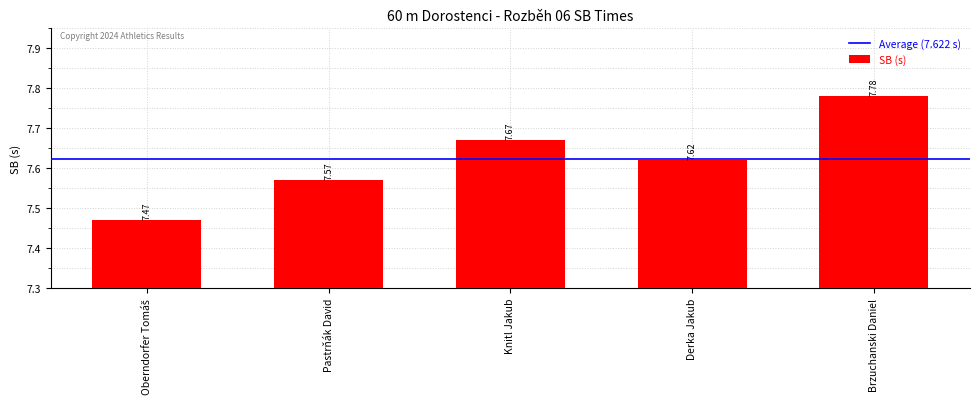

Which label corresponds to the largest value in the chart?

Brzuchanski Daniel